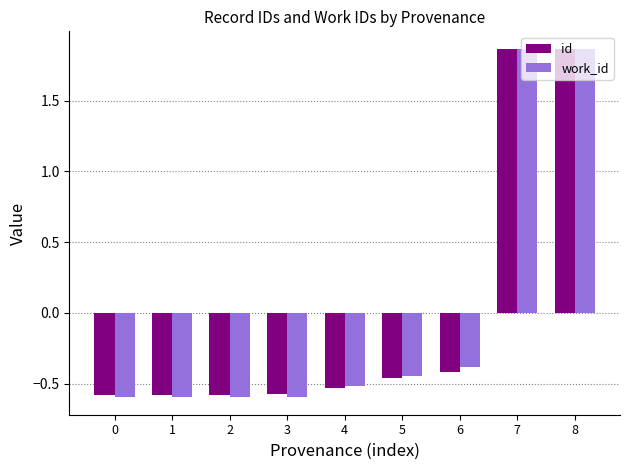

At 3, list the series in order from largest to smallest.

id, work_id